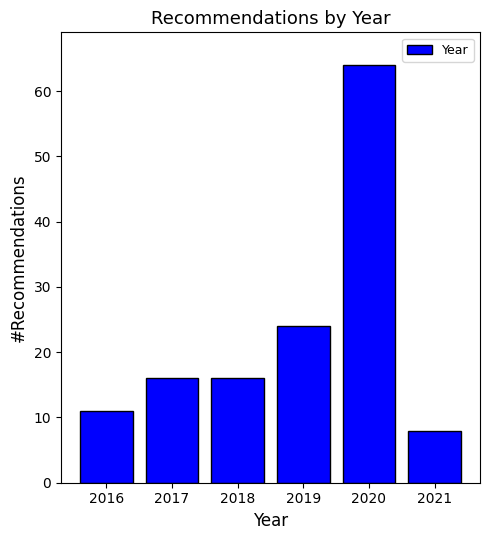

Reading left to right, transcribe all the data shown in this chart.

2016=11	2017=16	2018=16	2019=24	2020=64	2021=8